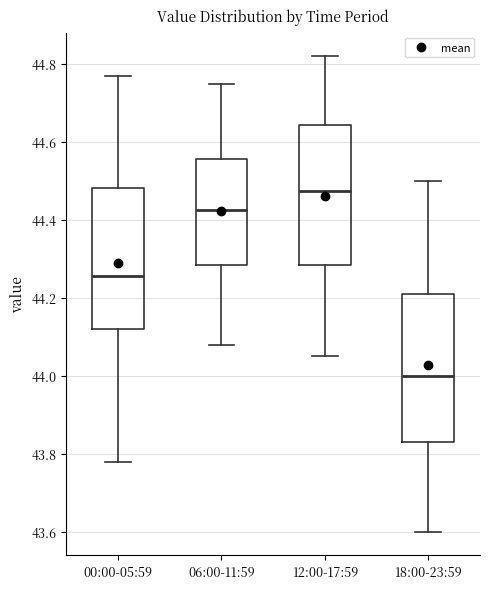

Which box's median line is the lowest?

18:00-23:59